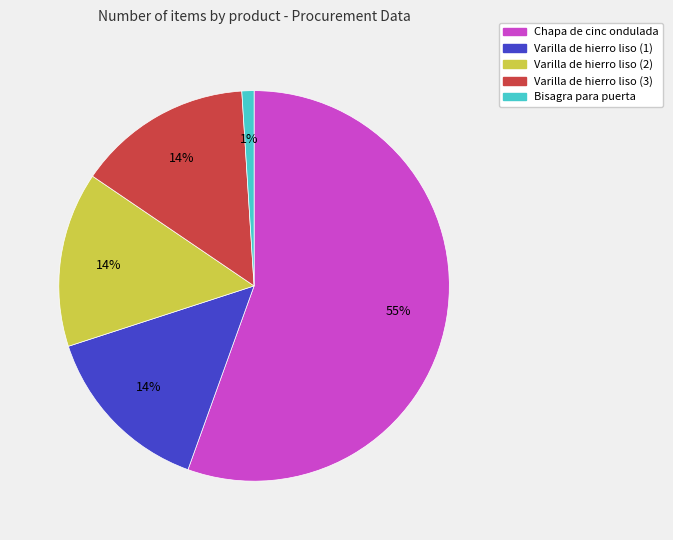

How many slices are in this pie chart?

5